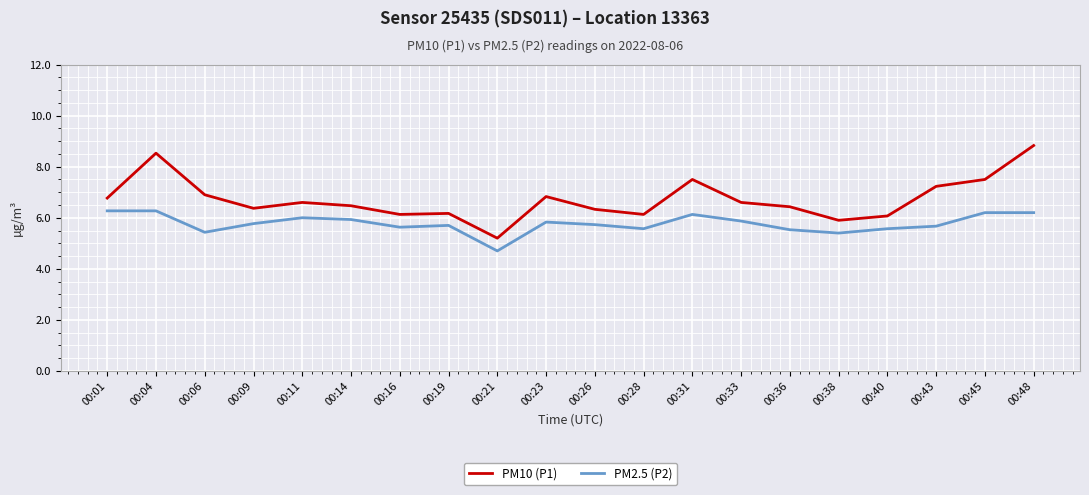

List the series in order of their overall mean, highest first.

PM10 (P1), PM2.5 (P2)